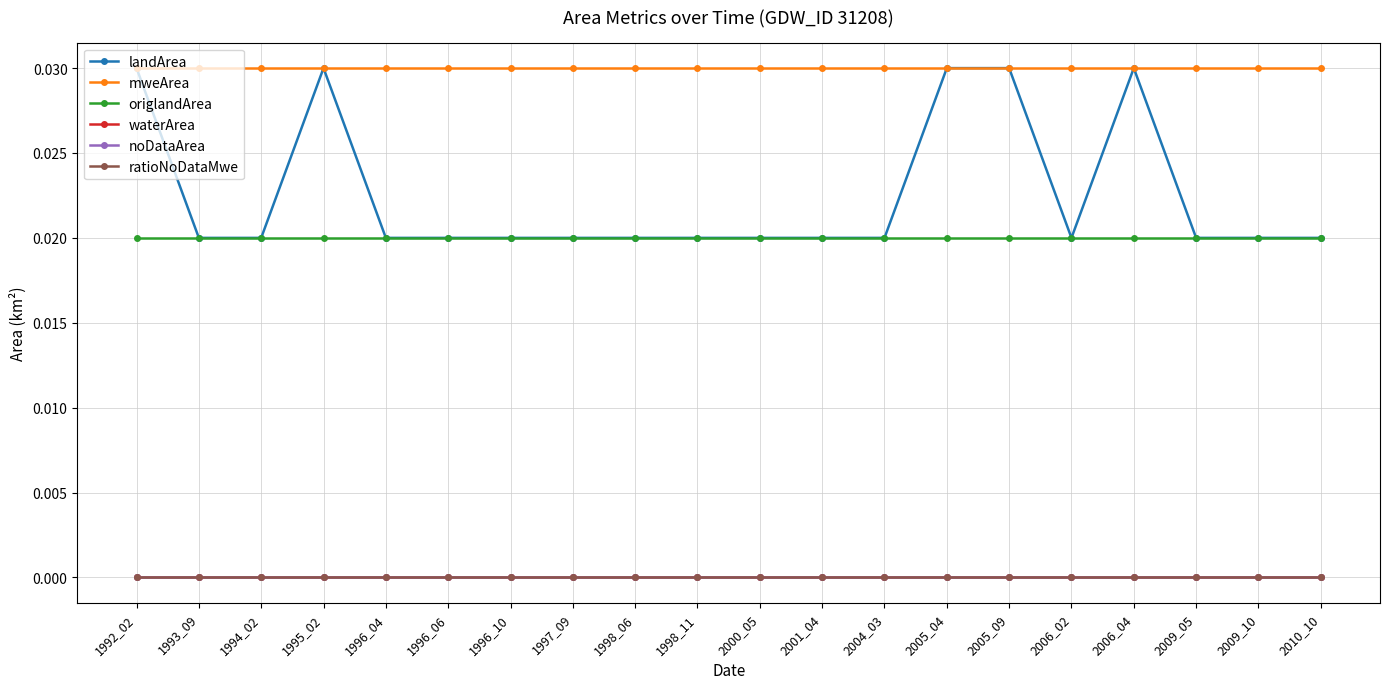

How many lines are shown in the chart?

6